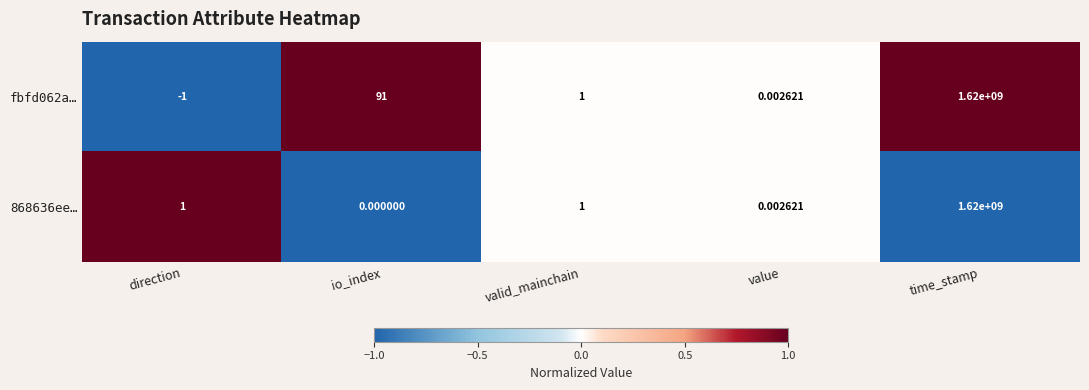

Is the value of 868636ee… at direction greater than the value of fbfd062a… at value?

Yes